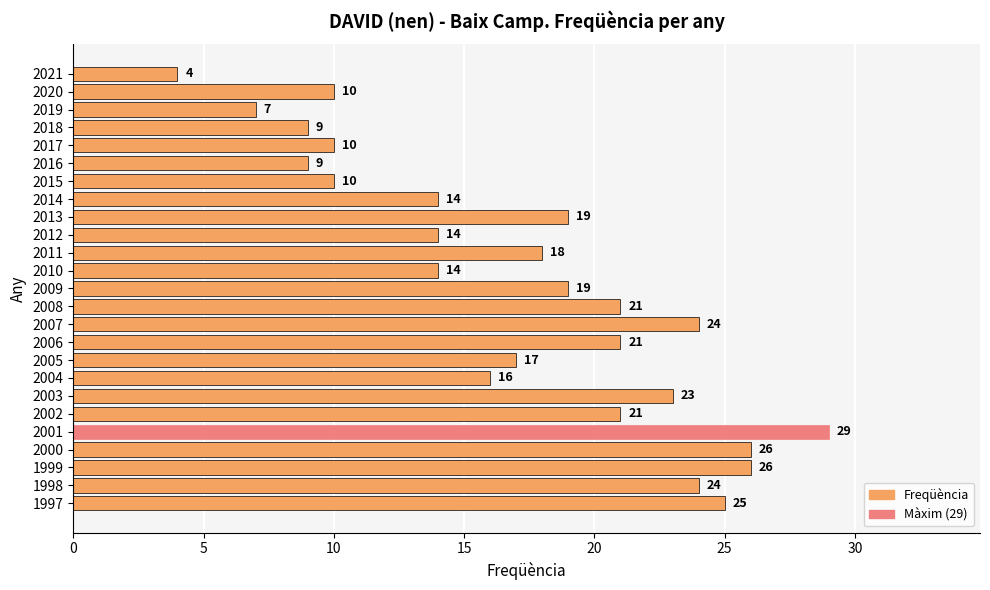

Is it true that the value at 2007 is 24?

True